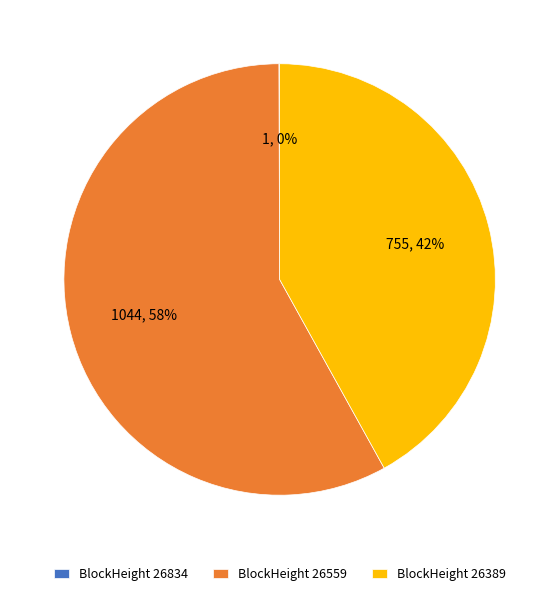

Which slice is the largest?

BlockHeight 26559